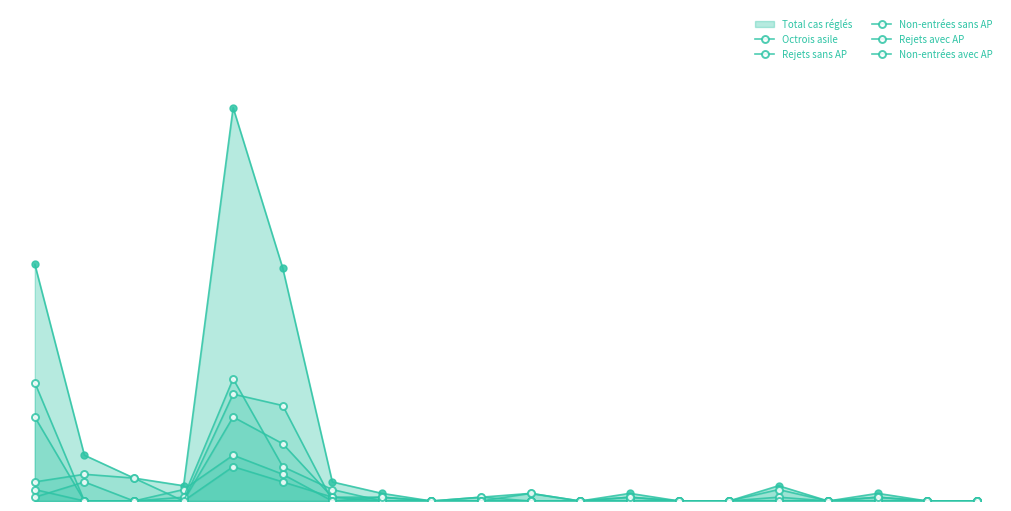

True or false: Non-entrées avec AP and Rejets sans AP cross at least once.

True